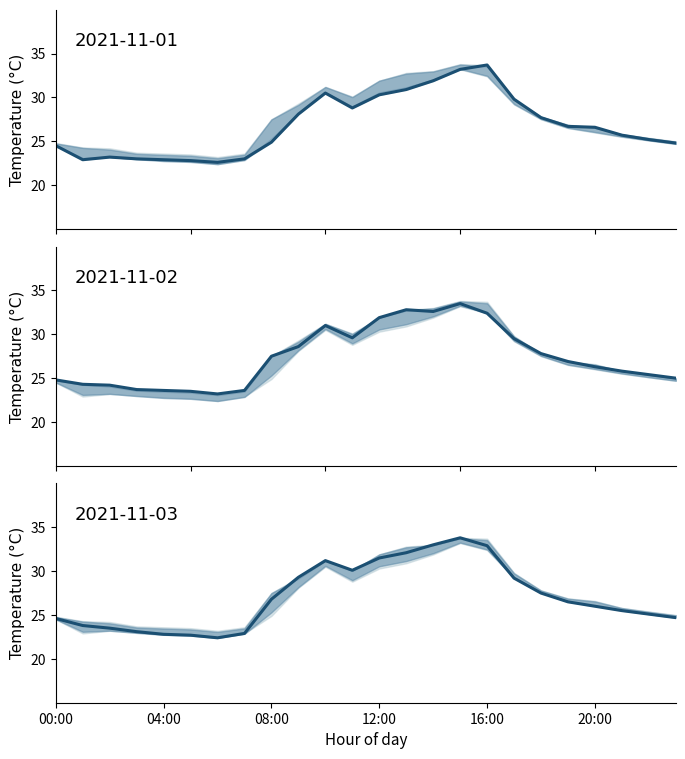

At which category is the sum across all series the highest?

15:00